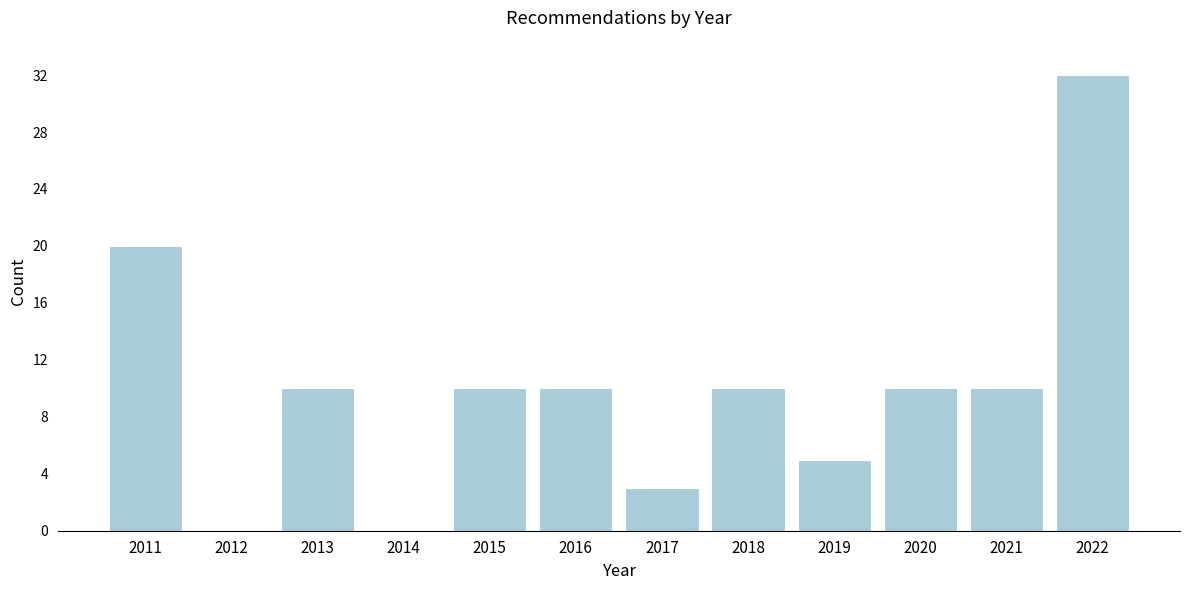

Reading left to right, what are all the values shown in this chart?

2011=20	2012=0	2013=10	2014=0	2015=10	2016=10	2017=3	2018=10	2019=5	2020=10	2021=10	2022=32